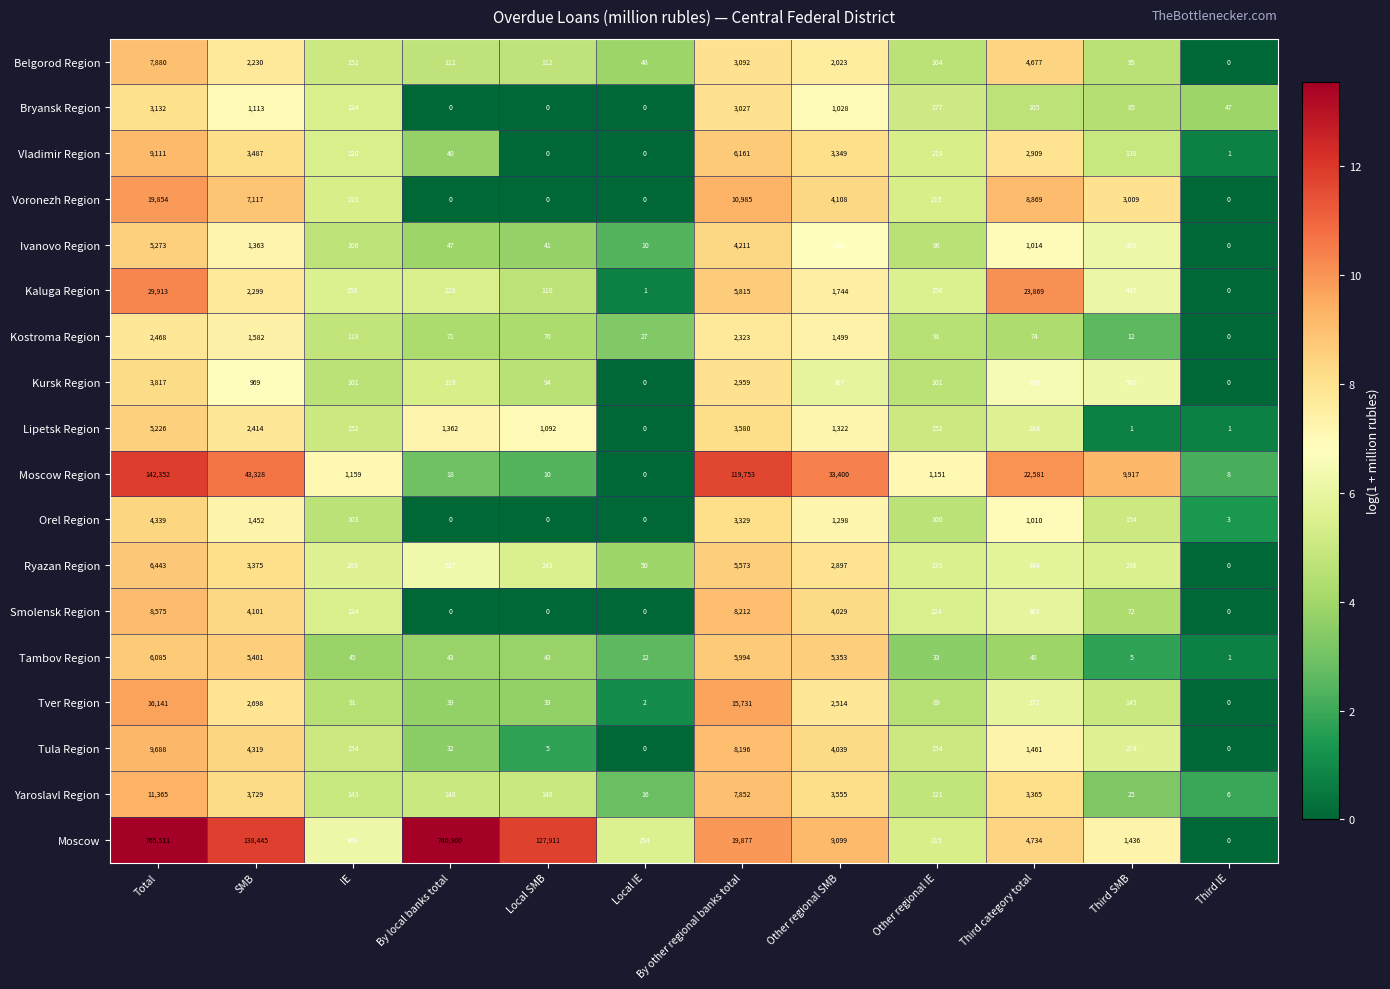

List the series in order of their peak value, highest first.

Moscow, Moscow Region, Kaluga Region, Voronezh Region, Tver Region, Yaroslavl Region, Tula Region, Vladimir Region, Smolensk Region, Belgorod Region, Ryazan Region, Tambov Region, Ivanovo Region, Lipetsk Region, Orel Region, Kursk Region, Bryansk Region, Kostroma Region